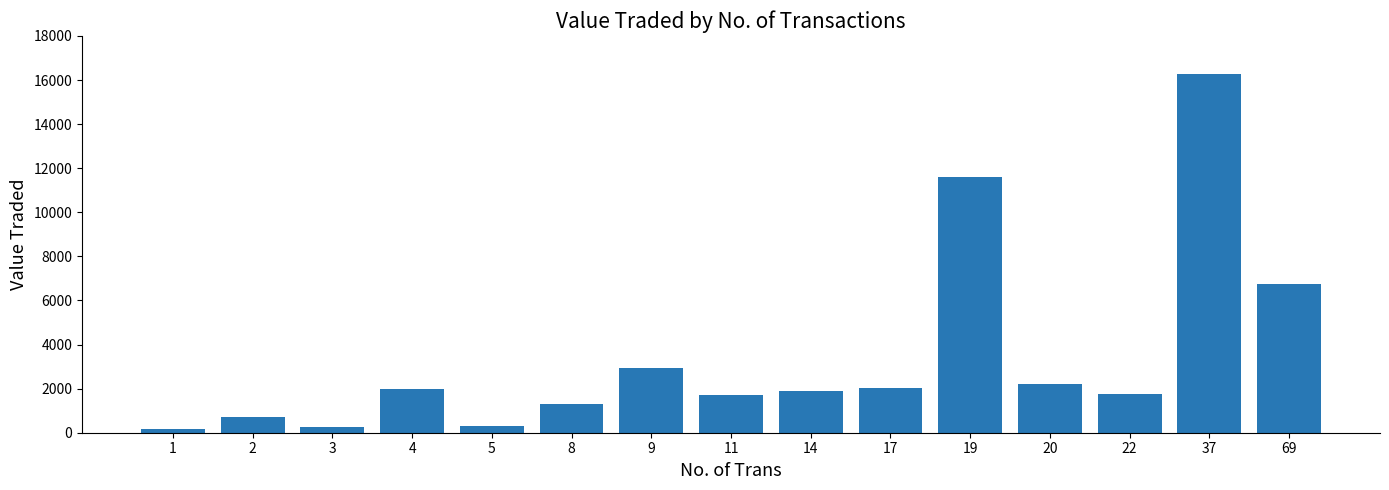

Where does the data first go above 1872?

4